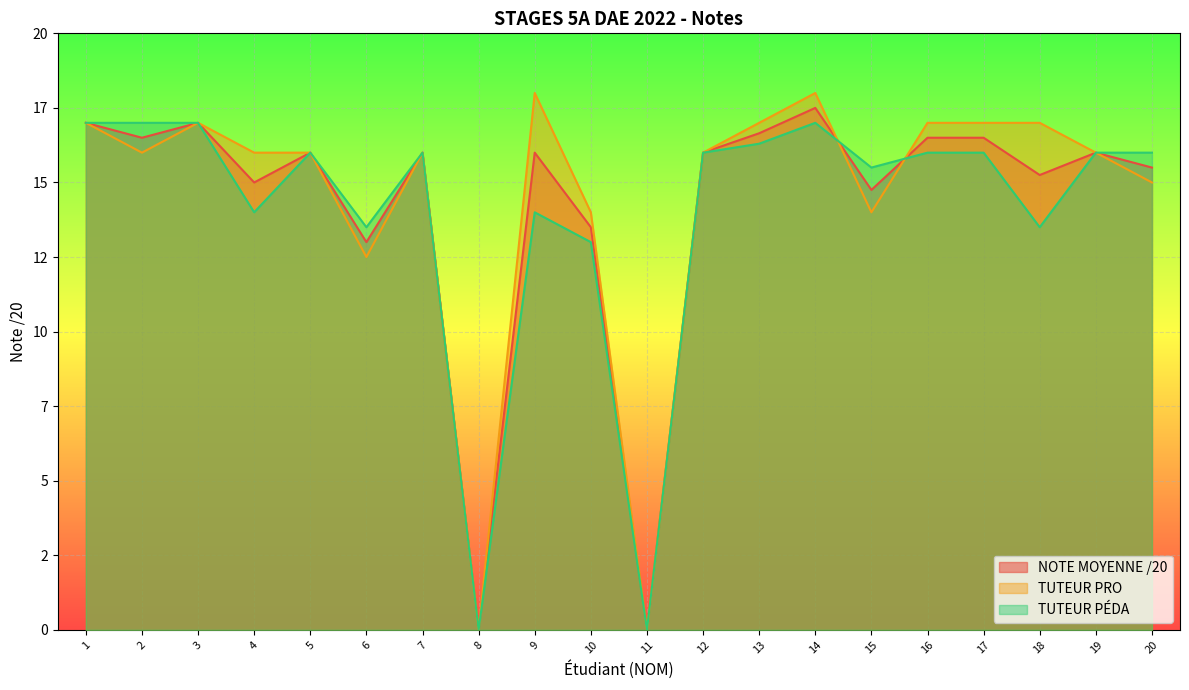

What is the sum of all TUTEUR PRO values?

289.5